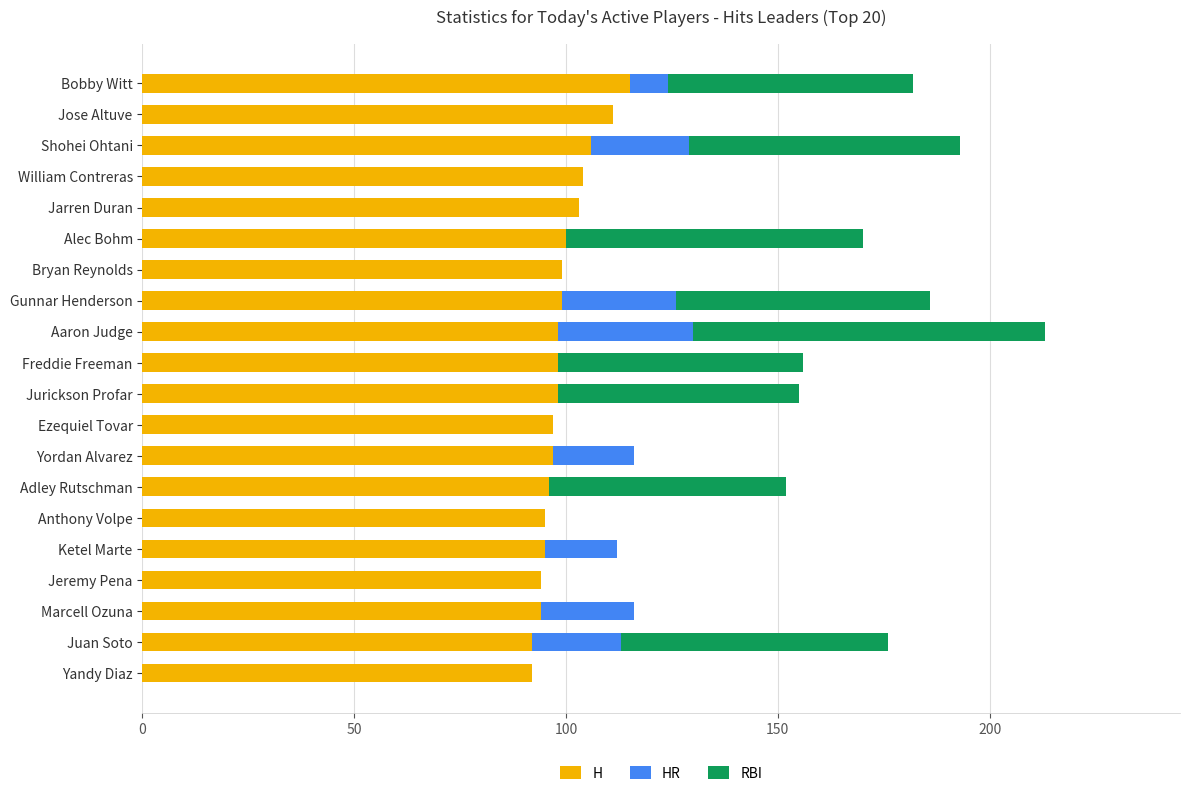

What is the total value across all series at Jose Altuve?

111